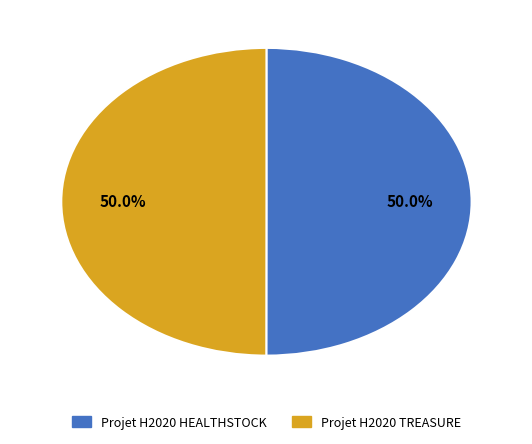

Combined, do Projet H2020 HEALTHSTOCK and Projet H2020 TREASURE account for over 50%?

Yes